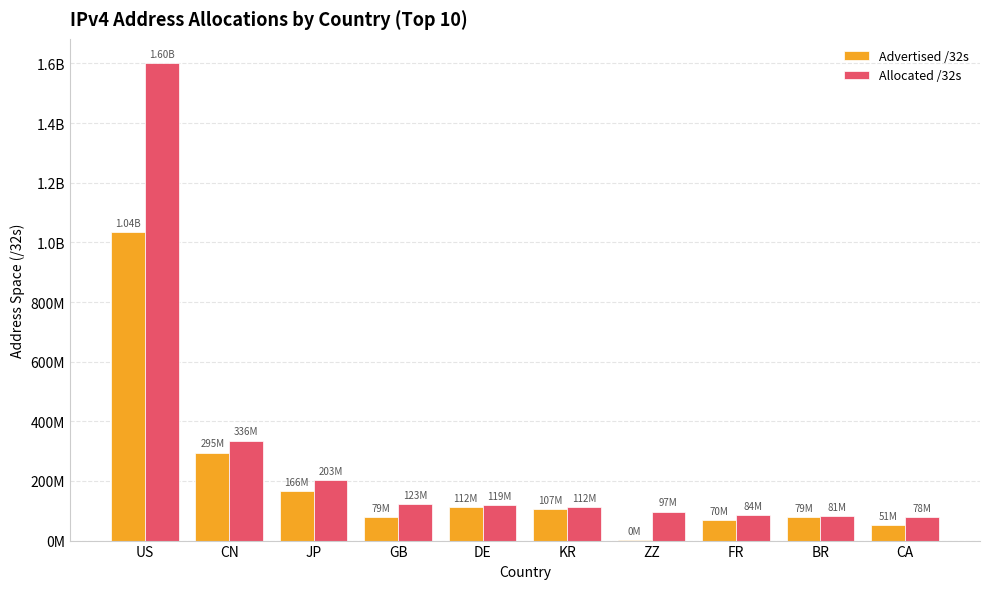

Where is Advertised /32s nearest to the value 517800384?

CN